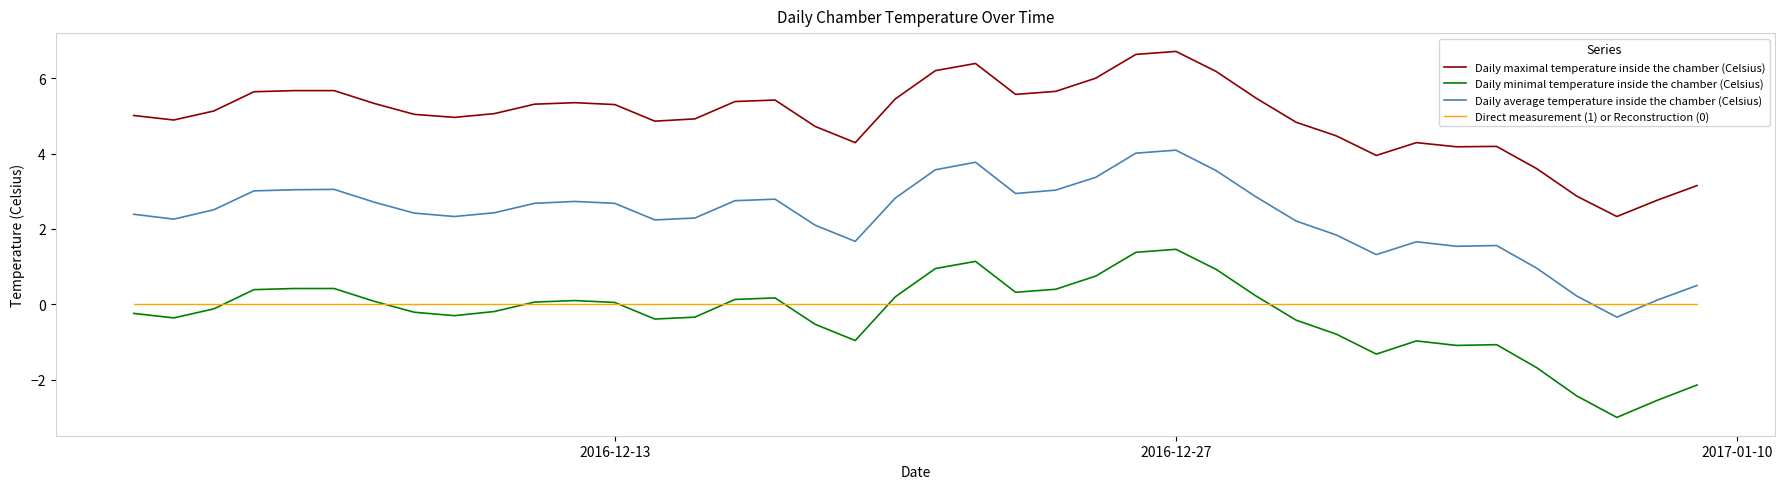

What is the maximum value shown in the chart?

6.7